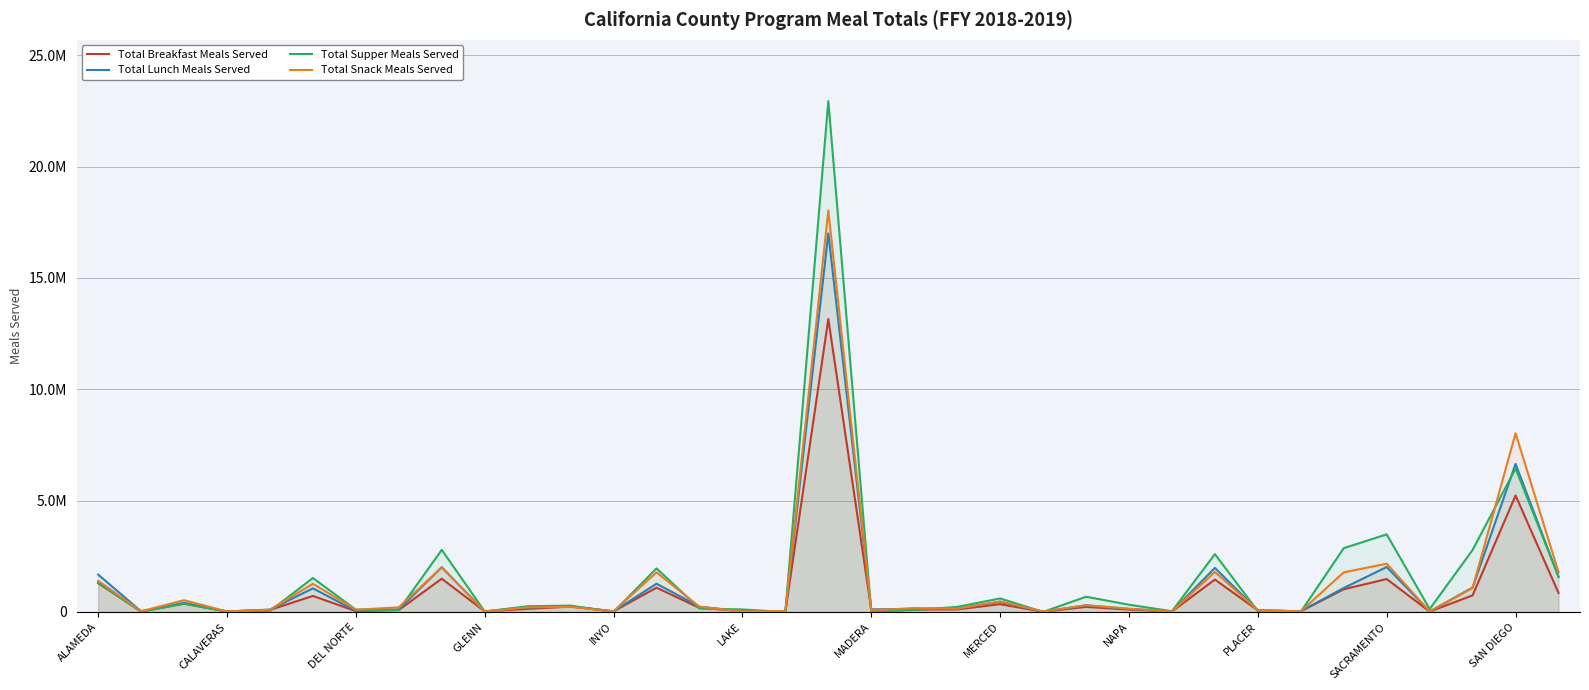

How many times do Total Breakfast Meals Served and Total Supper Meals Served cross each other?

20